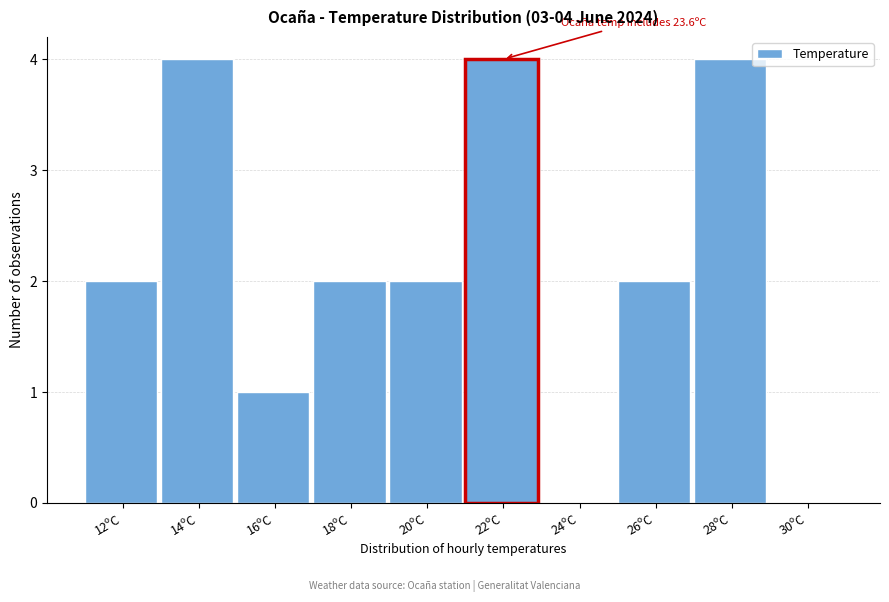

Reading left to right, extract all data points from this chart.

12ºC=2	14ºC=4	16ºC=1	18ºC=2	20ºC=2	22ºC=4	24ºC=0	26ºC=2	28ºC=4	30ºC=0